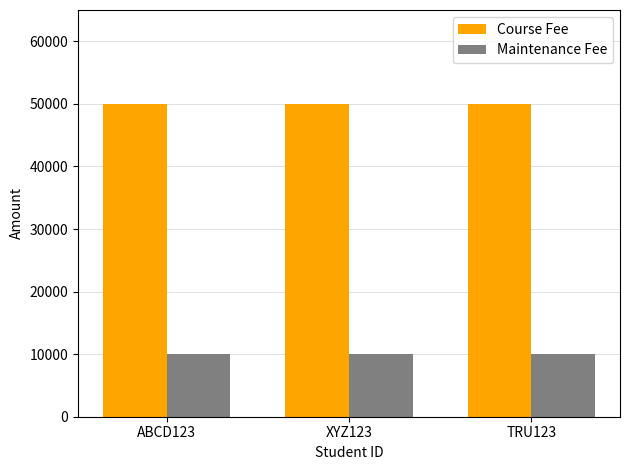

How many groups of bars are there?

3